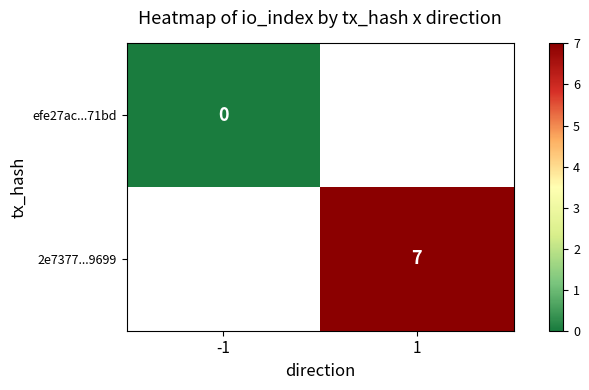

Is it true that 2e7377...9699 equals 7 at 1?

True